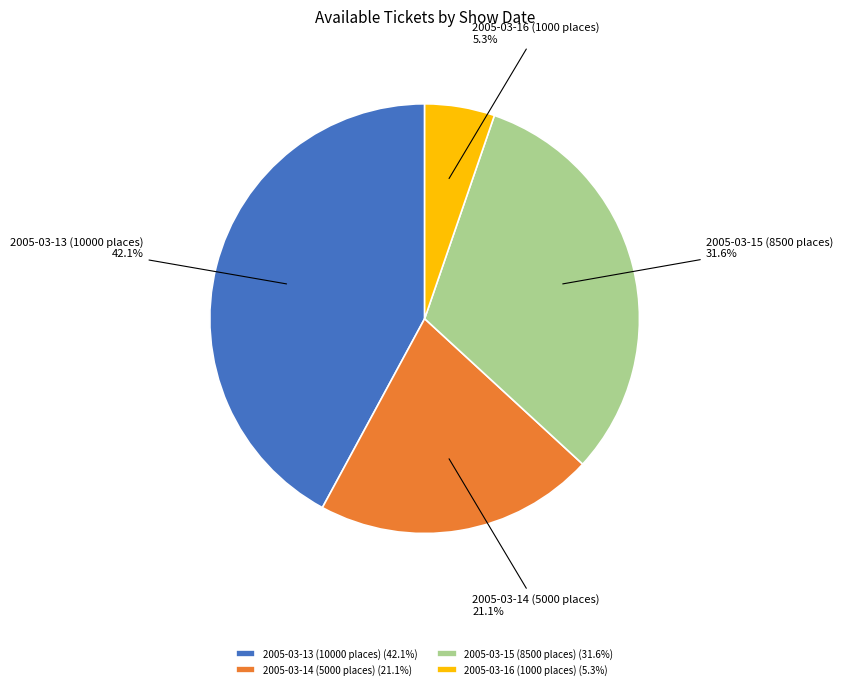

Rank the categories by value from lowest to highest.

2005-03-16 (1000 places), 2005-03-14 (5000 places), 2005-03-15 (8500 places), 2005-03-13 (10000 places)